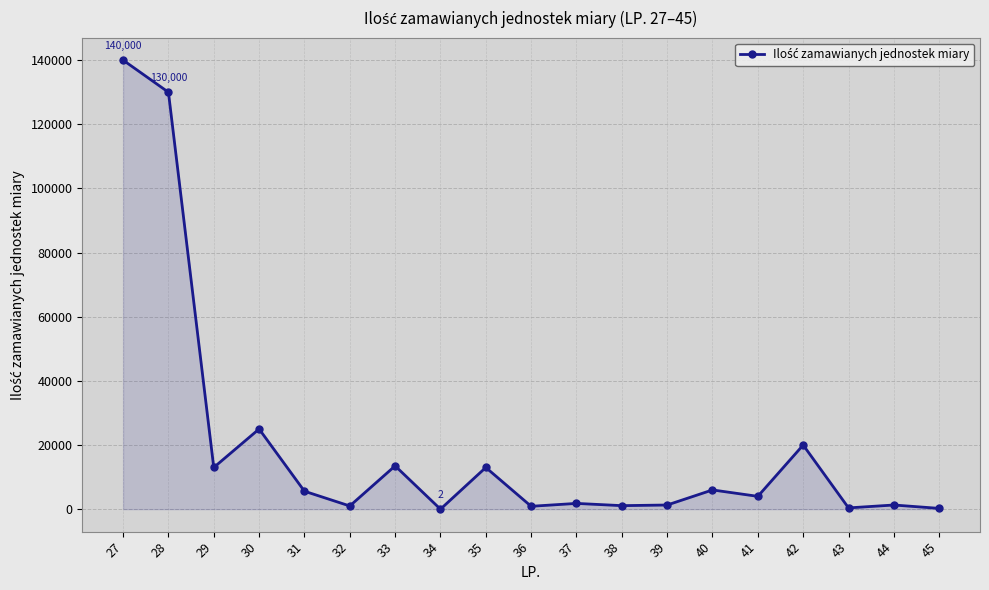

At which category does the chart reach its peak across all series?

27